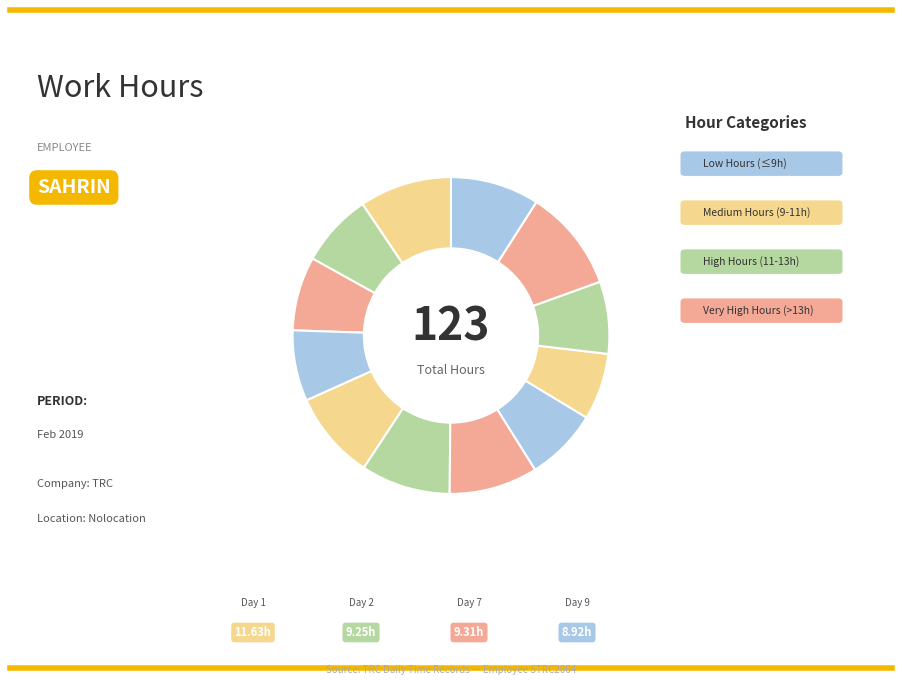

How many slices are in this pie chart?

12